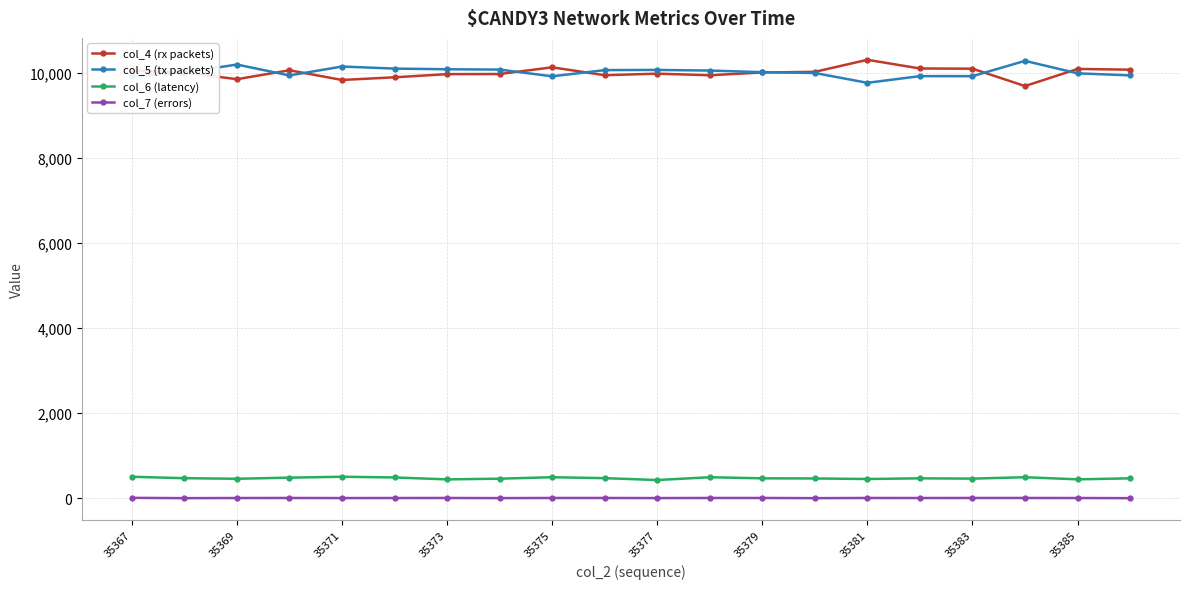

True or false: col_7 (errors) has more than 1 interior local peaks.

True